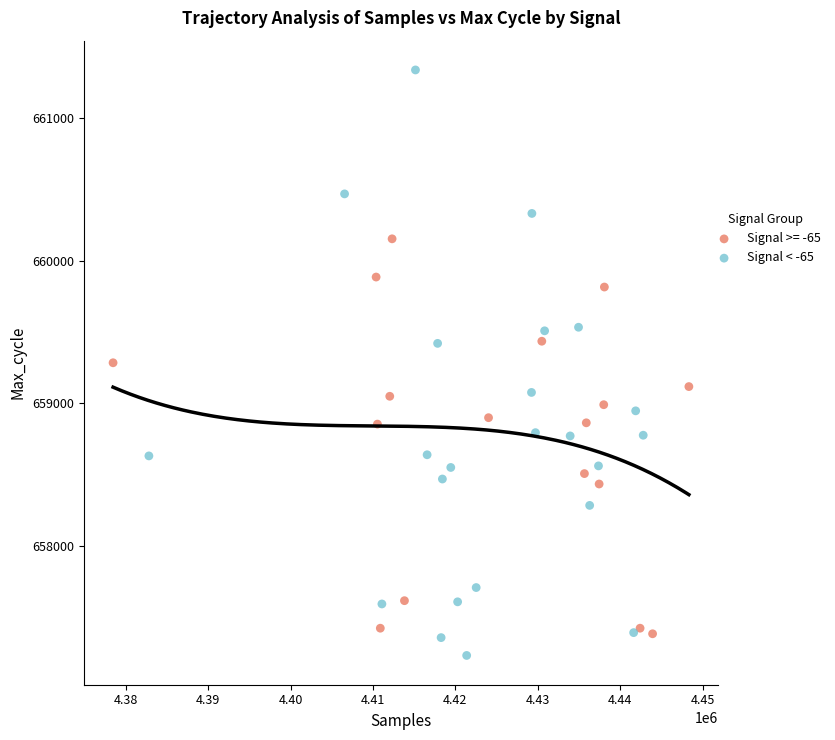

Which series contains the highest Y value?

Signal < -65